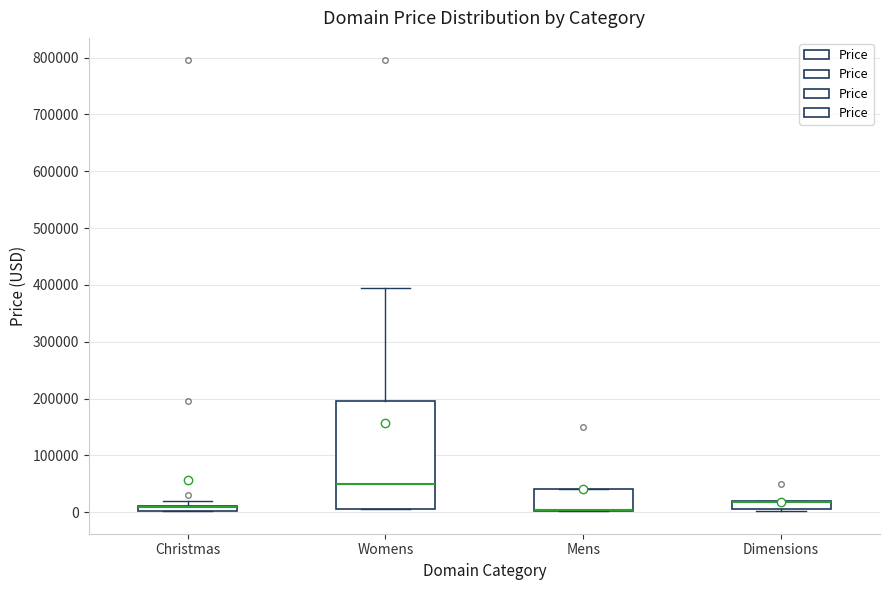

Which box is the tallest, from its lower edge to its upper edge?

Womens